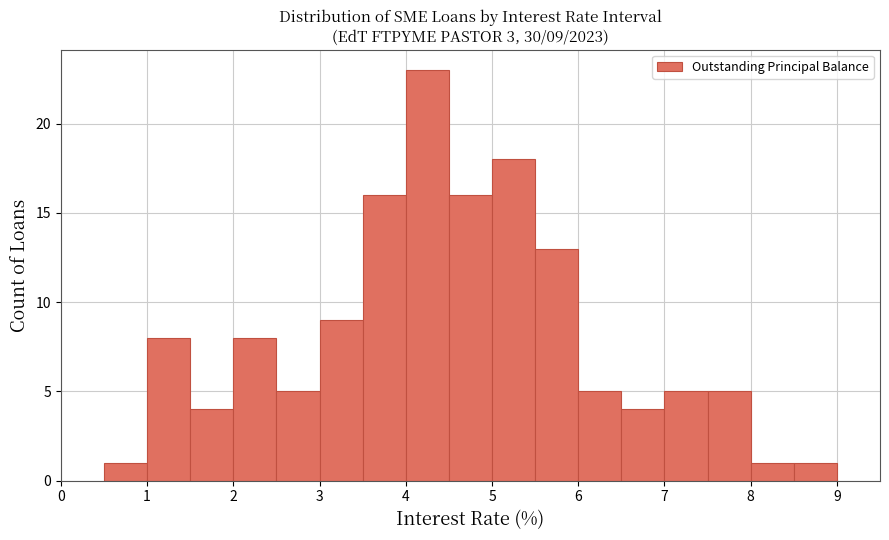

Over which range of the x-axis is the bar tallest?

4.0 to 4.5